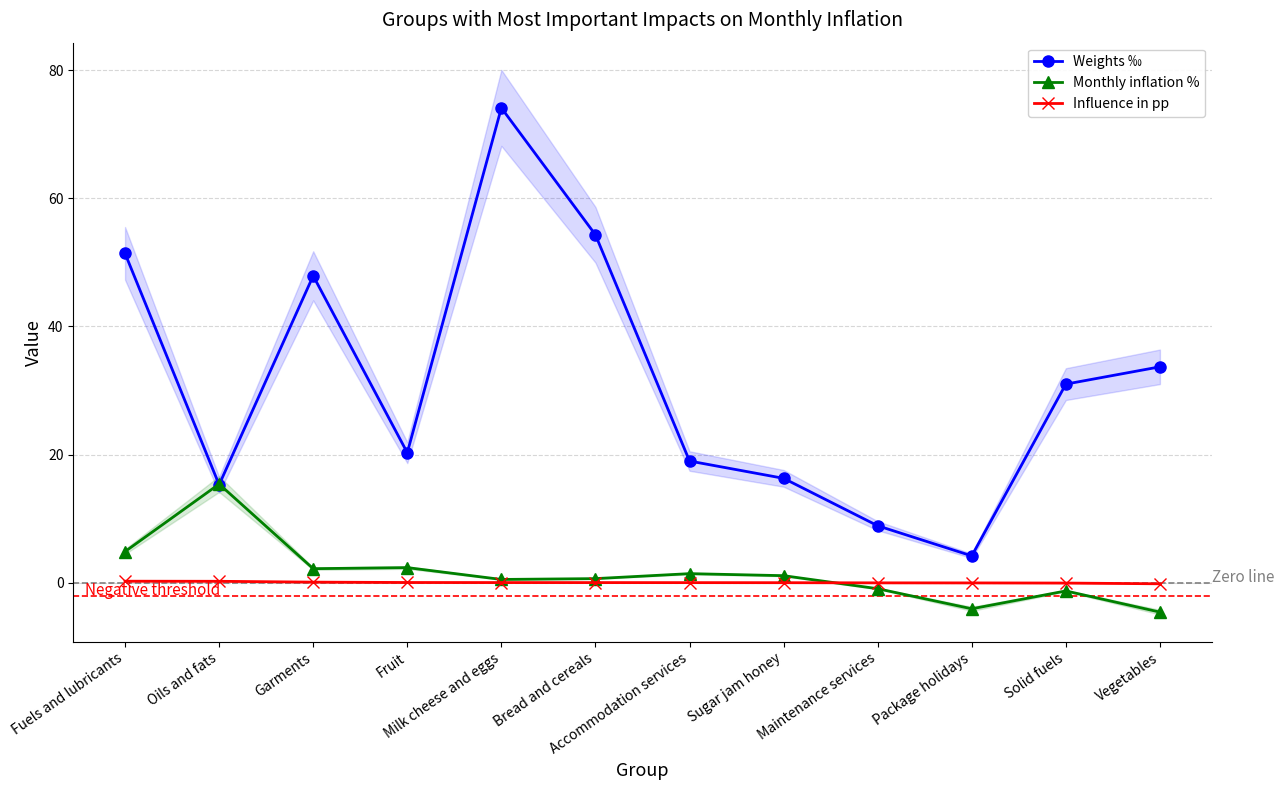

What is the difference between the maximum and second lowest values in the Monthly inflation % series?

19.5